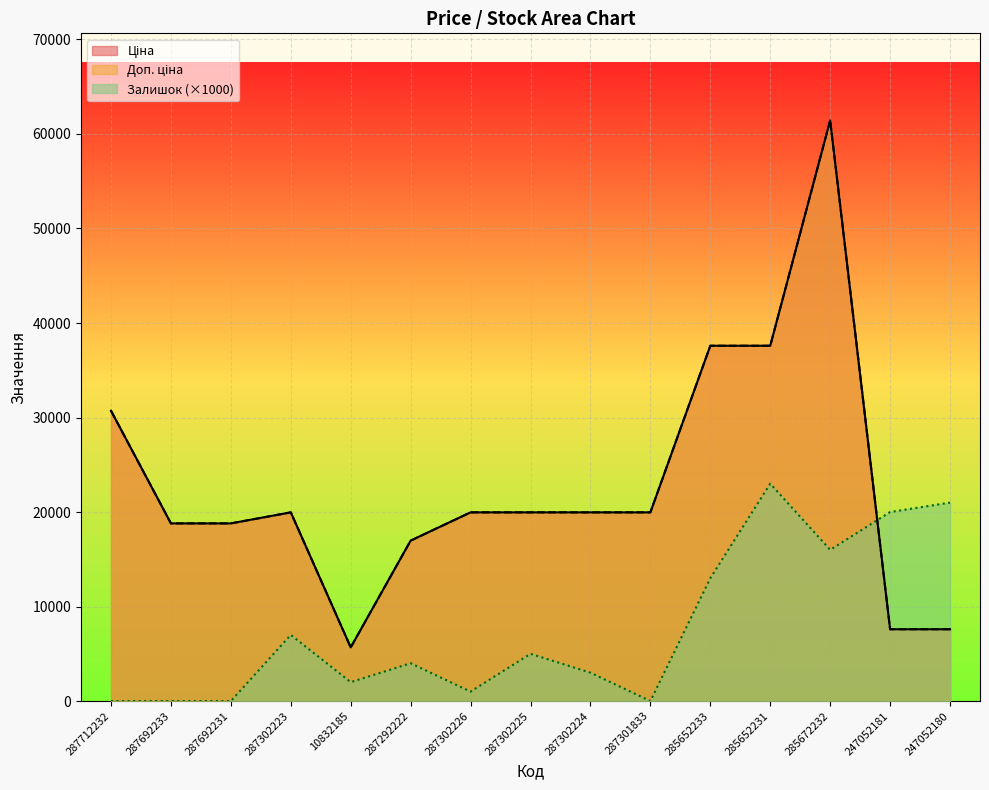

What is the minimum value for Доп. ціна?

5673.8